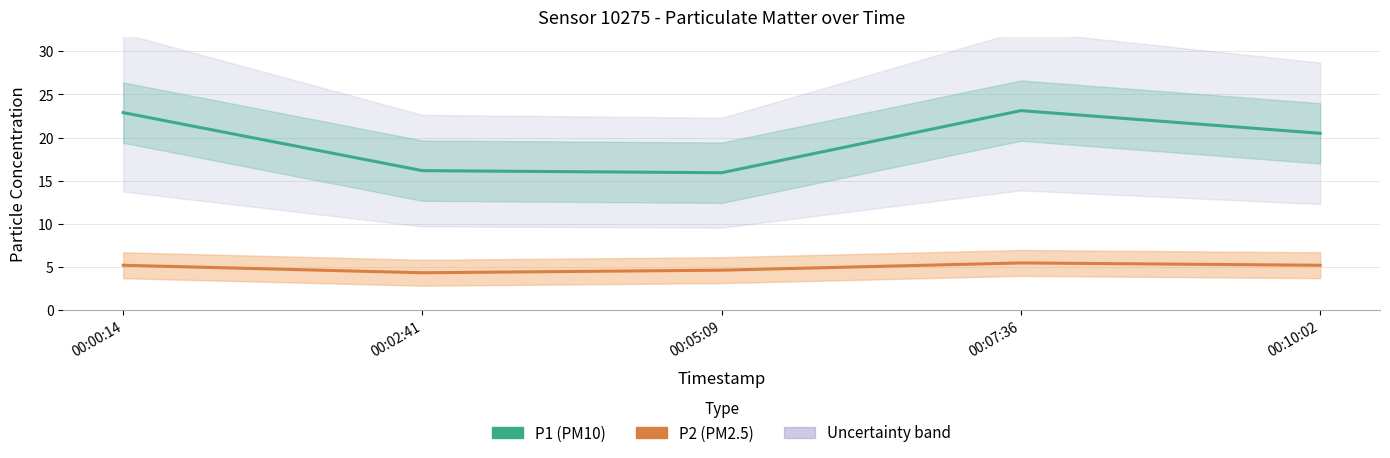

True or false: P2 (PM2.5) has a value of 8.8 at 00:10:02.

False